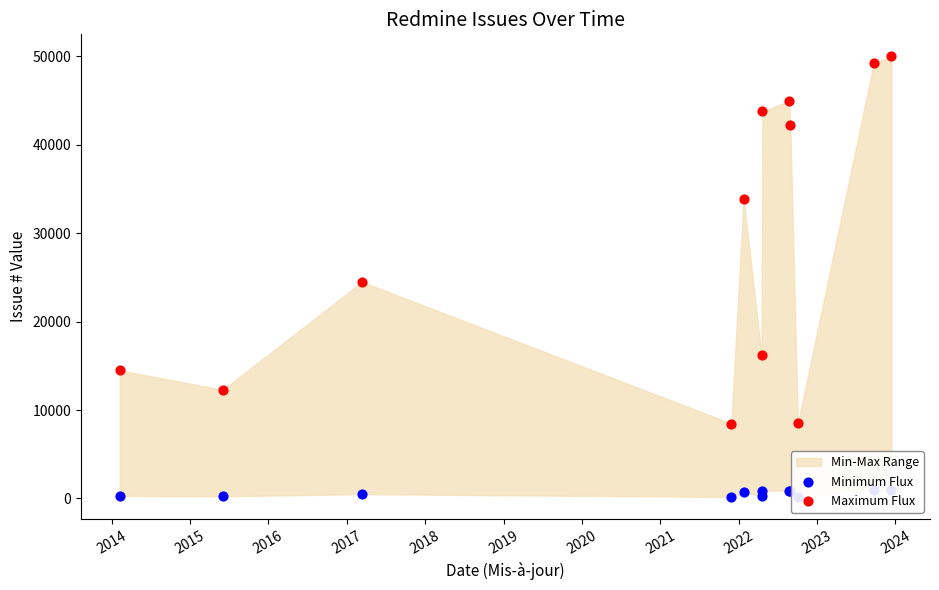

Is the value of Maximum Flux at 2023 greater than the value of Minimum Flux at 2018?

Yes